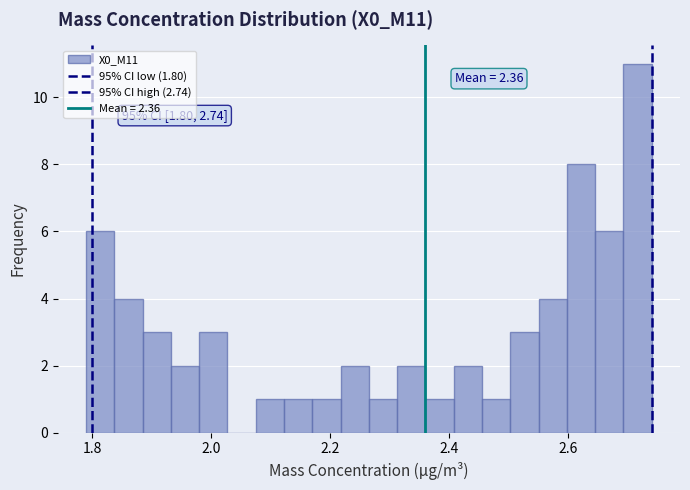

Around what value on the x-axis is the tallest bar? Give the approximate position of its centre, as read against the axis.

2.72